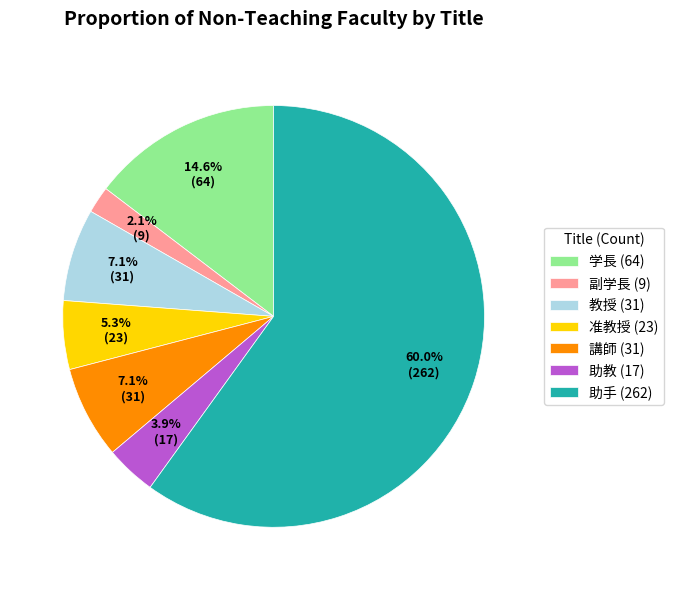

How much of the chart is everything except 学長 (64)?

85.4%